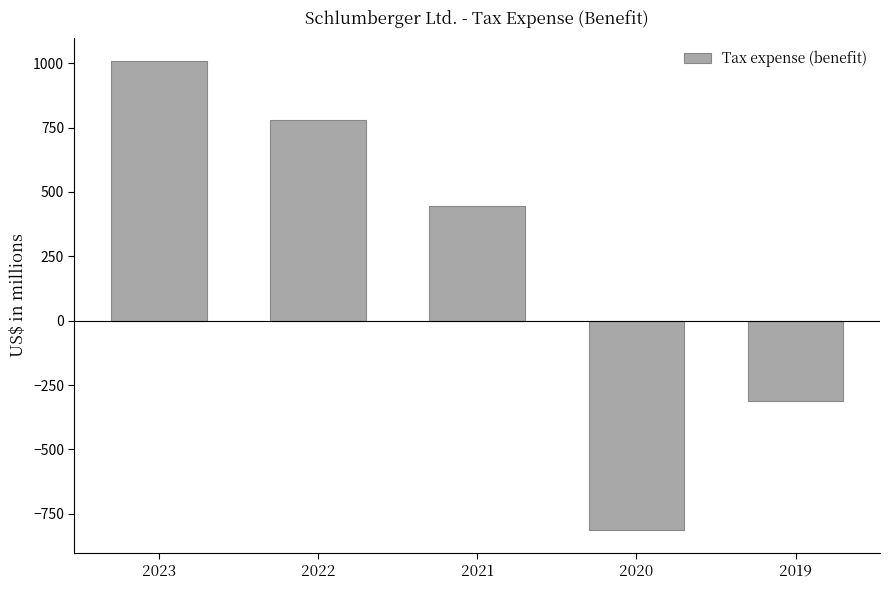

Is it true that the value at 2022 is 779?

True